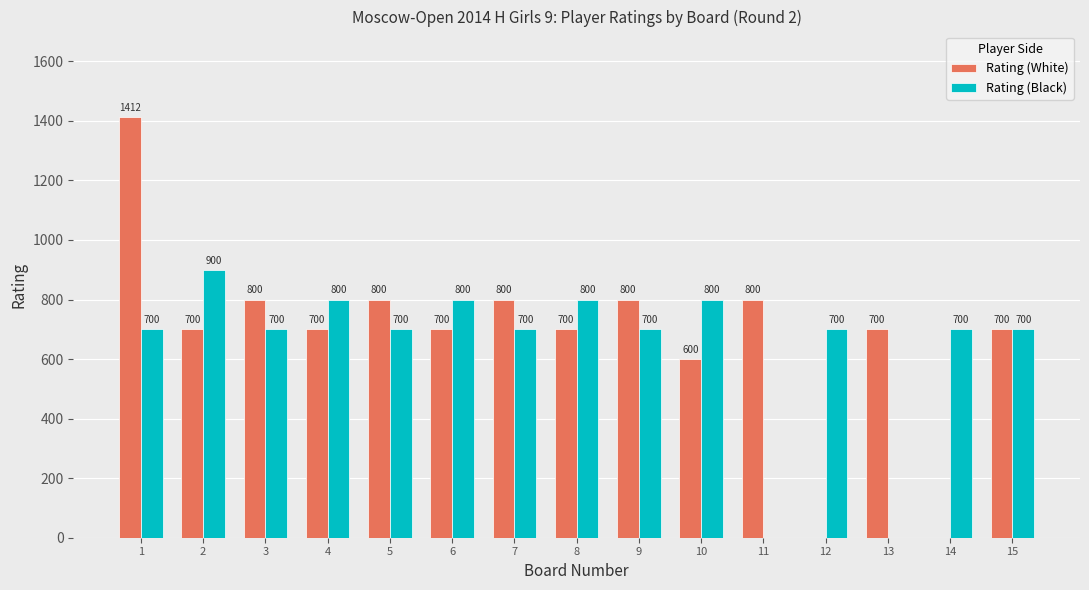

What is the difference between the Rating (Black) values at 12 and 8?

100